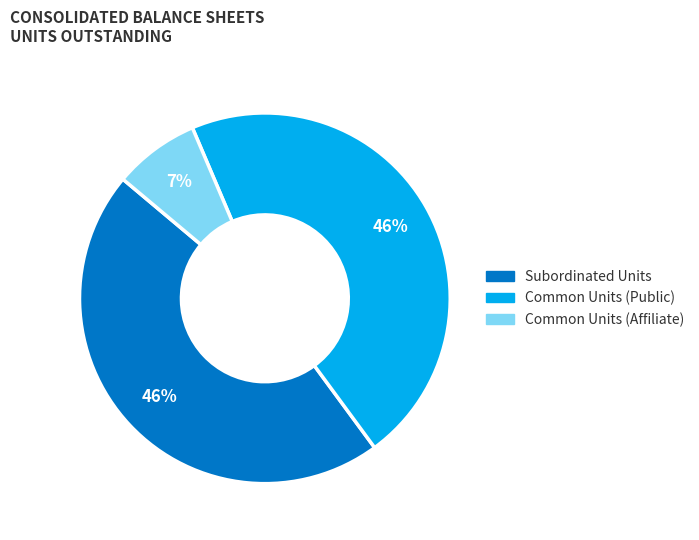

Which has a higher value, Subordinated Units or Common Units (Affiliate)?

Subordinated Units